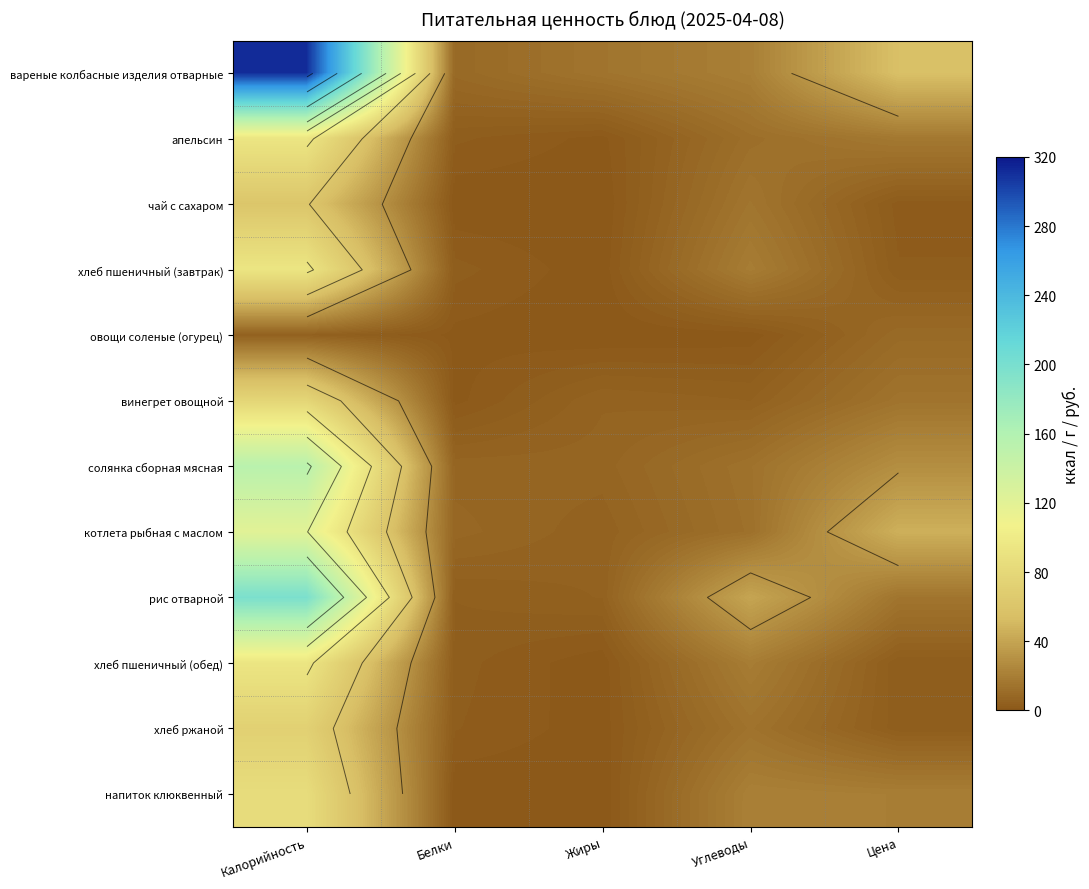

True or false: овощи соленые (огурец) has a value of 0.4 at Углеводы.

True